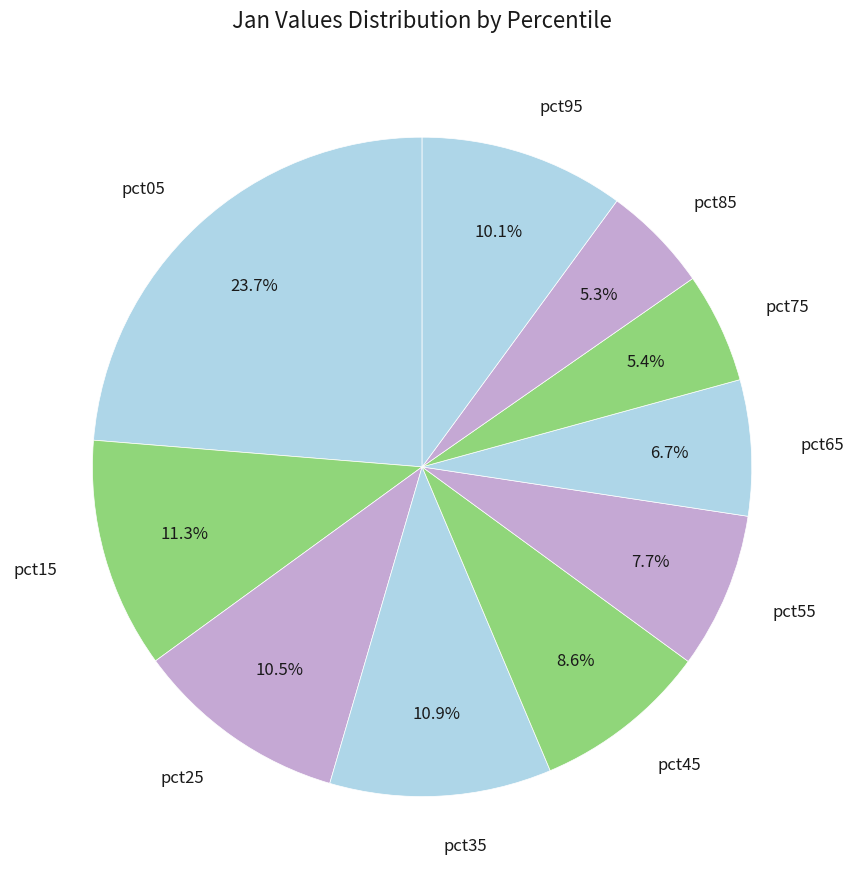

What is the largest slice in the pie chart?

pct05